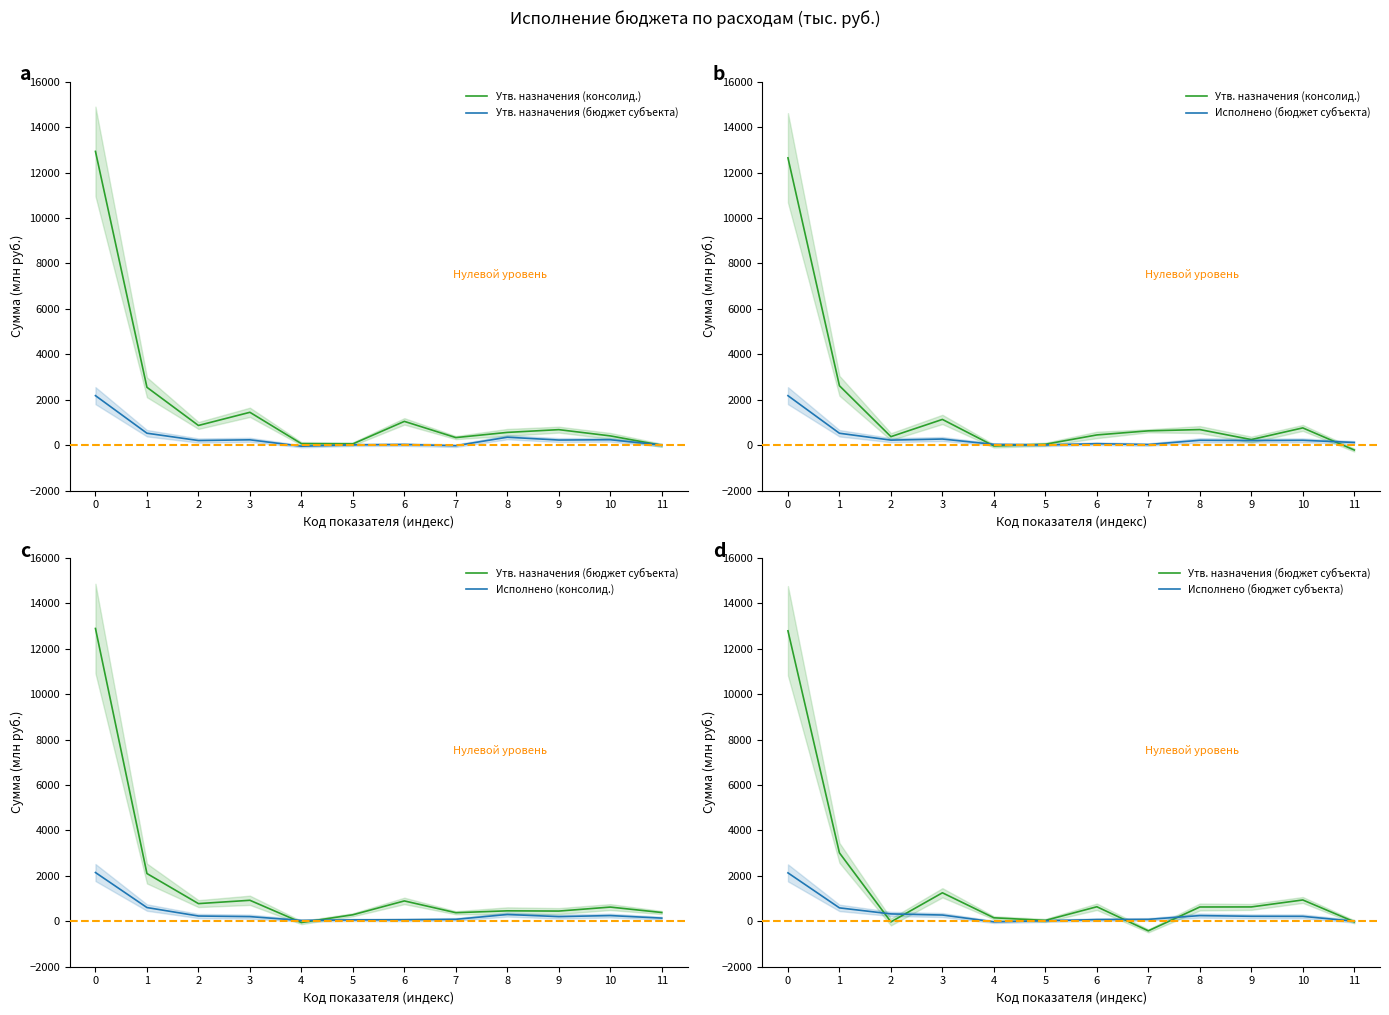

What is the average value of the Исполнено (бюджет субъекта) series?

347.8